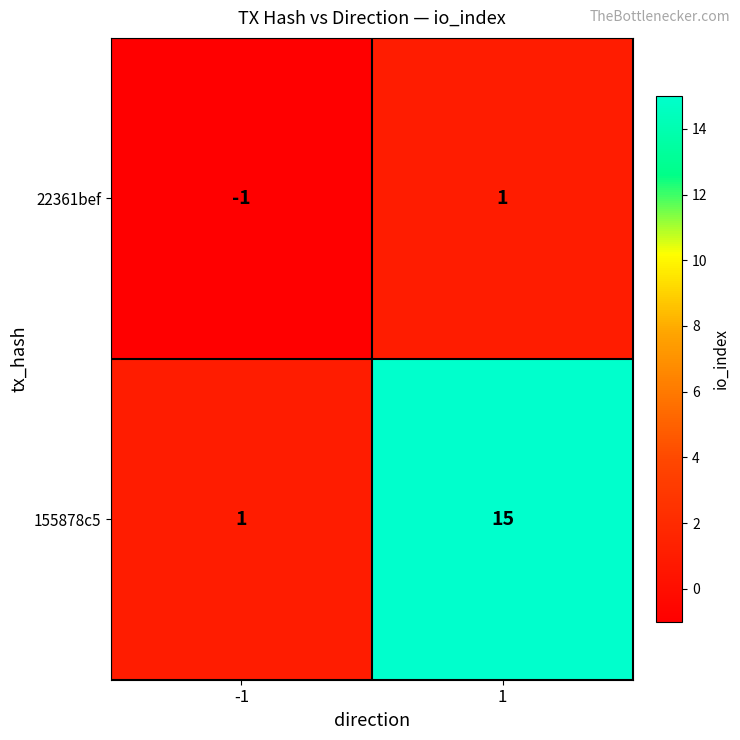

What is the difference between the maximum and minimum values in the 155878c5 series?

14